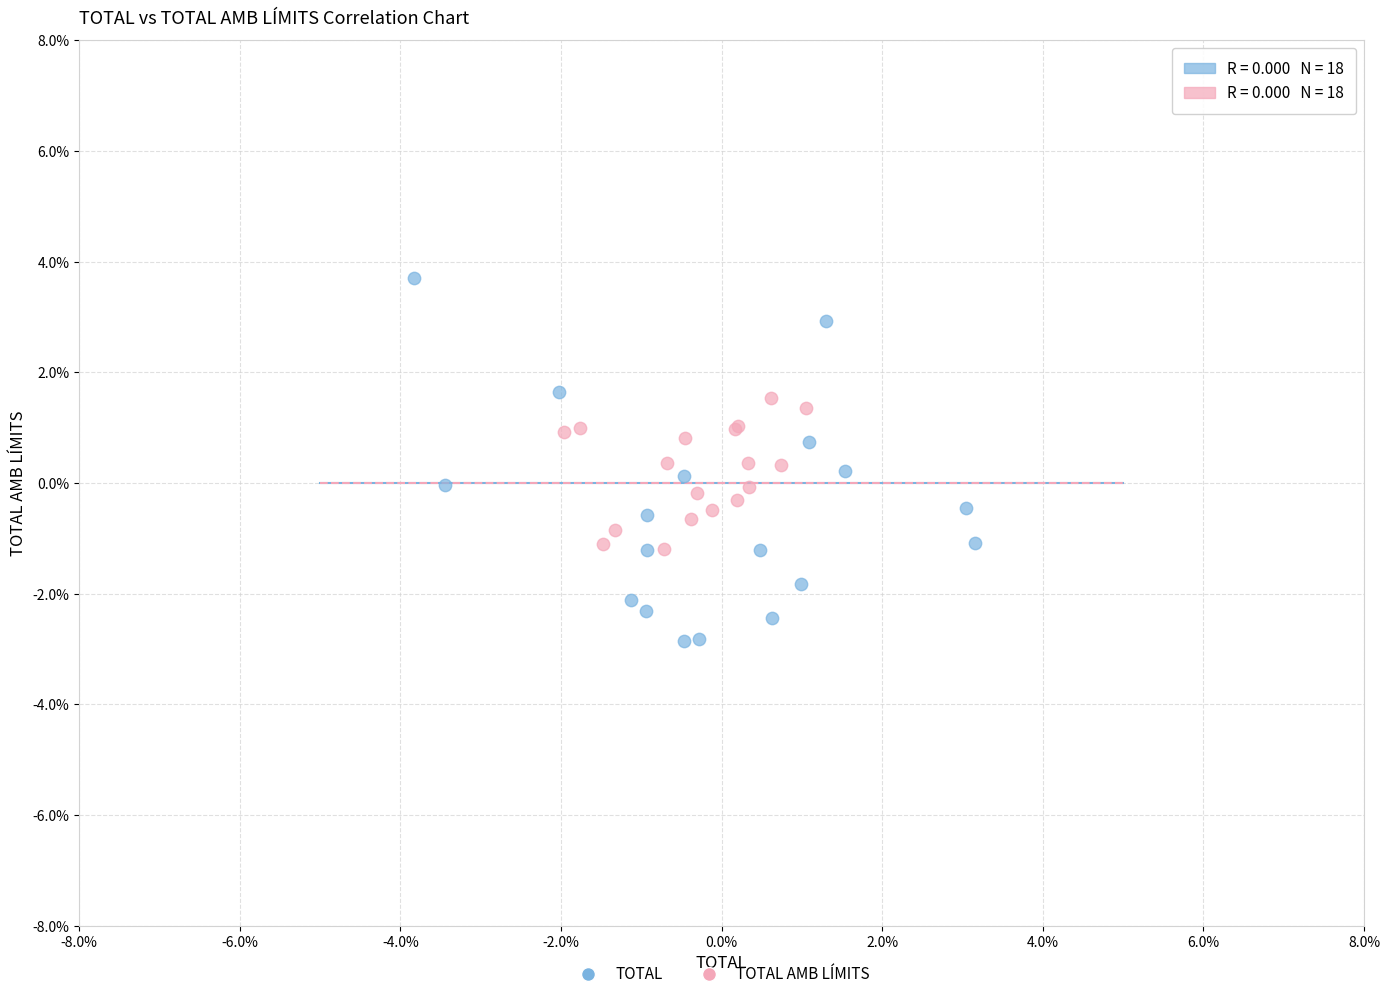

What are all the series names shown in the legend?

TOTAL, TOTAL AMB LÍMITS